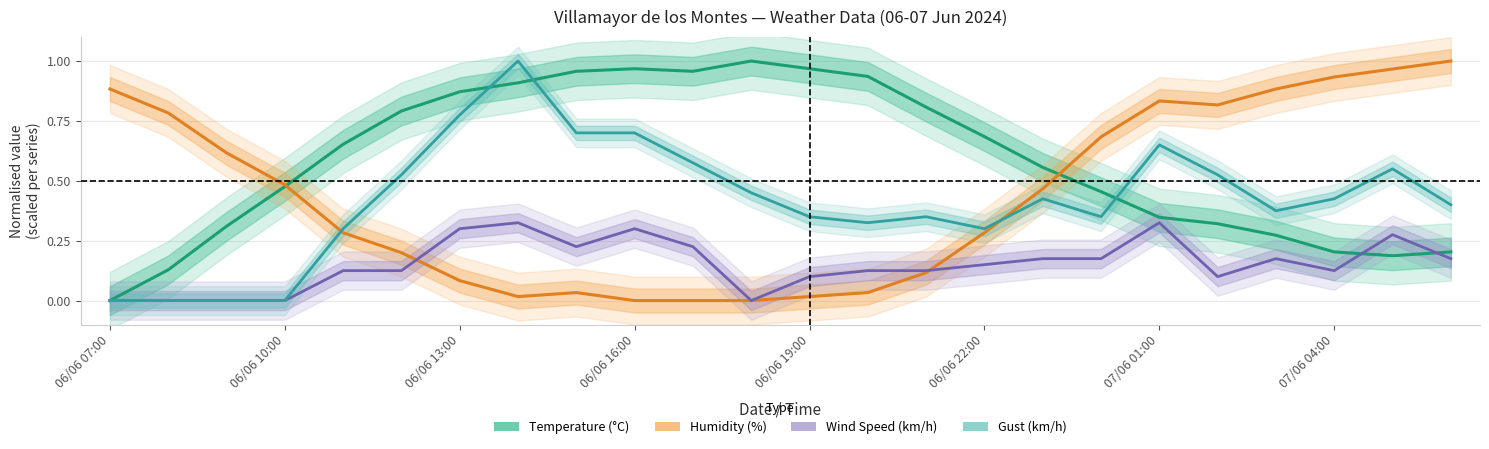

Between 06/06 19:00 and 8, which series saw the biggest shift?

Gust (km/h)